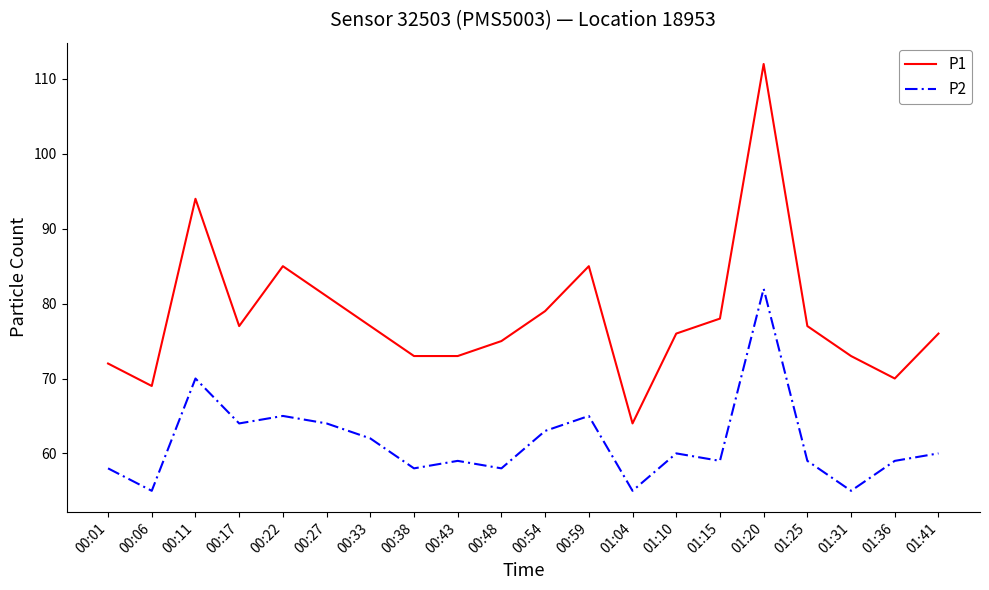

What is the spread (max minus min) of values at 00:43?

14